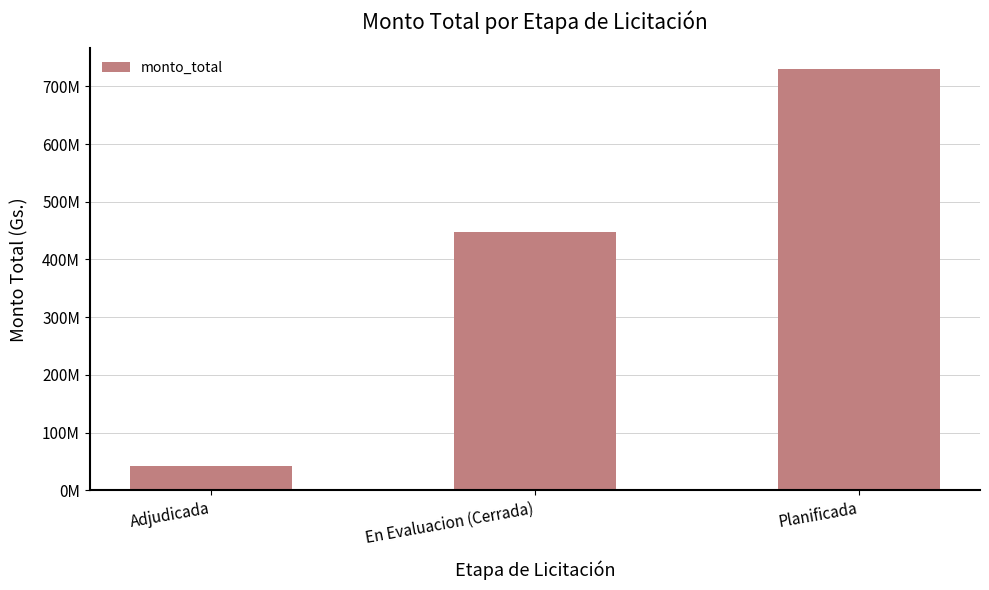

List the labels in order of value, largest first.

Planificada, En Evaluacion (Cerrada), Adjudicada